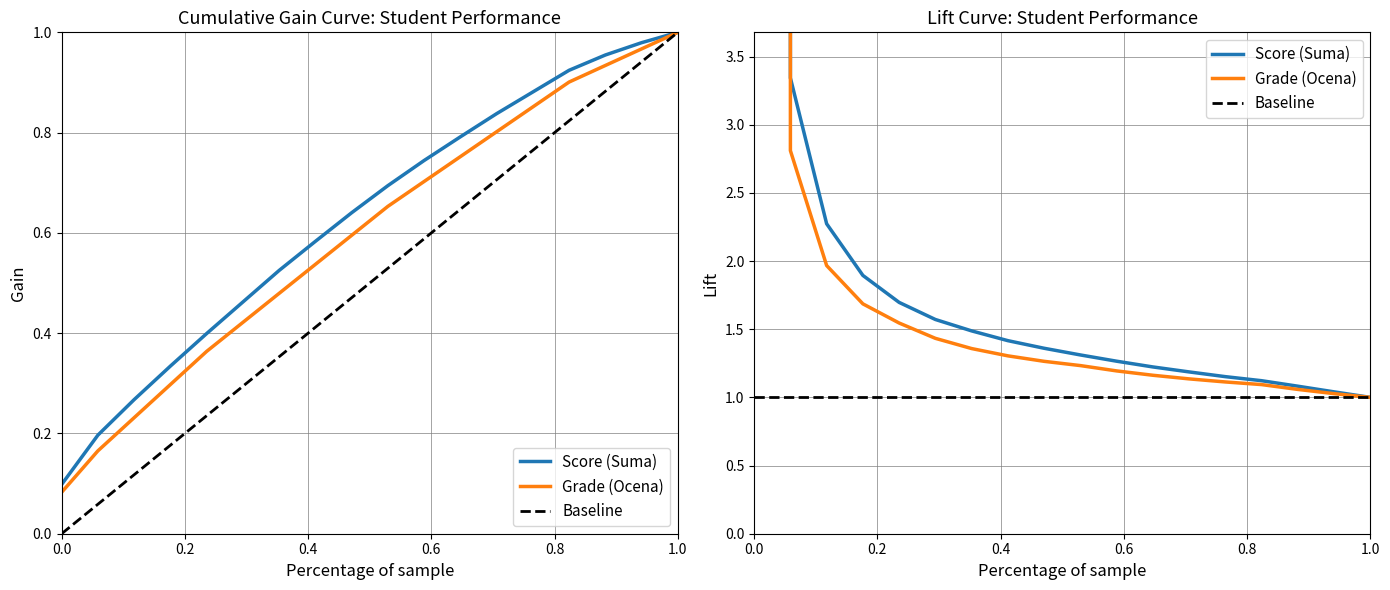

Count the number of categories in the chart.

18